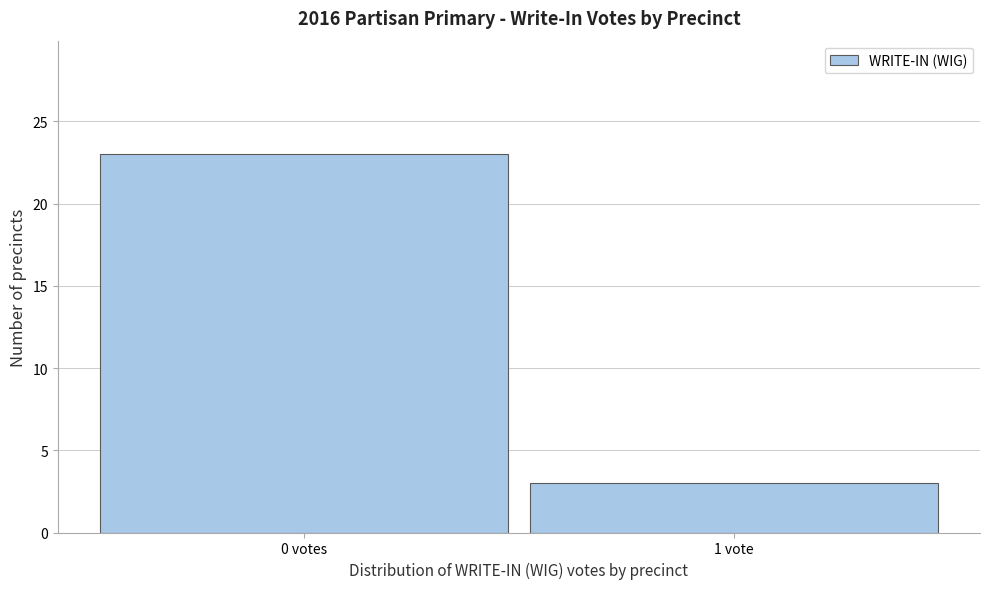

Reading left to right, list all the values displayed in this chart.

23	3